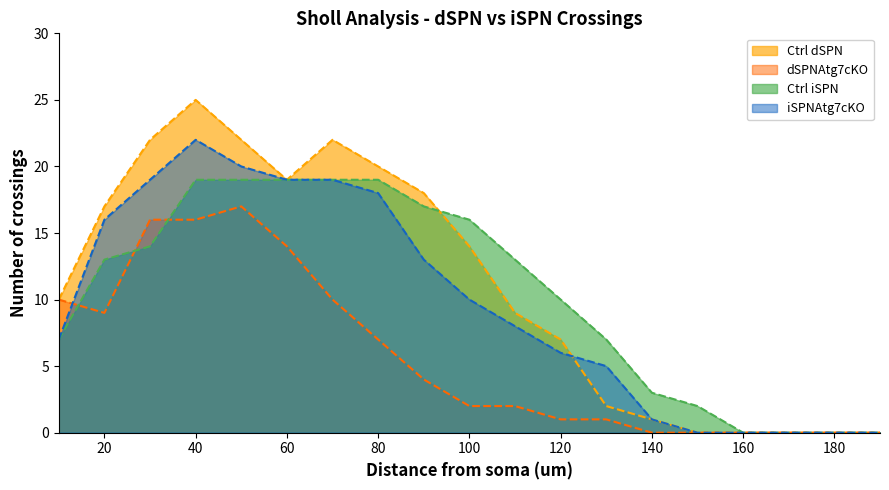

True or false: dSPNAtg7cKO and Ctrl dSPN intersect in this chart.

False